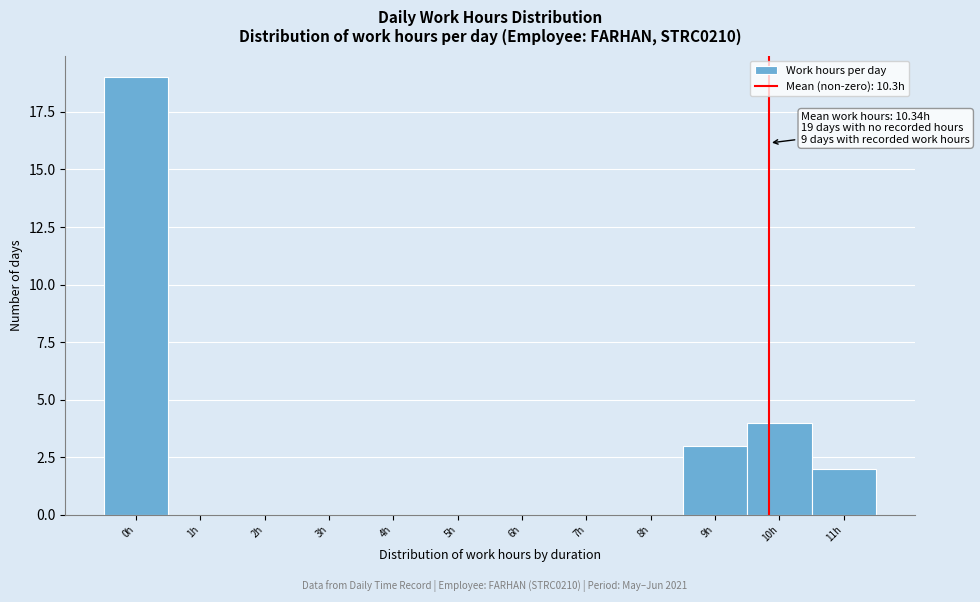

Reading right to left, list all the values displayed in this chart.

11h=2	10h=4	9h=3	8h=0	7h=0	6h=0	5h=0	4h=0	3h=0	2h=0	1h=0	0h=19